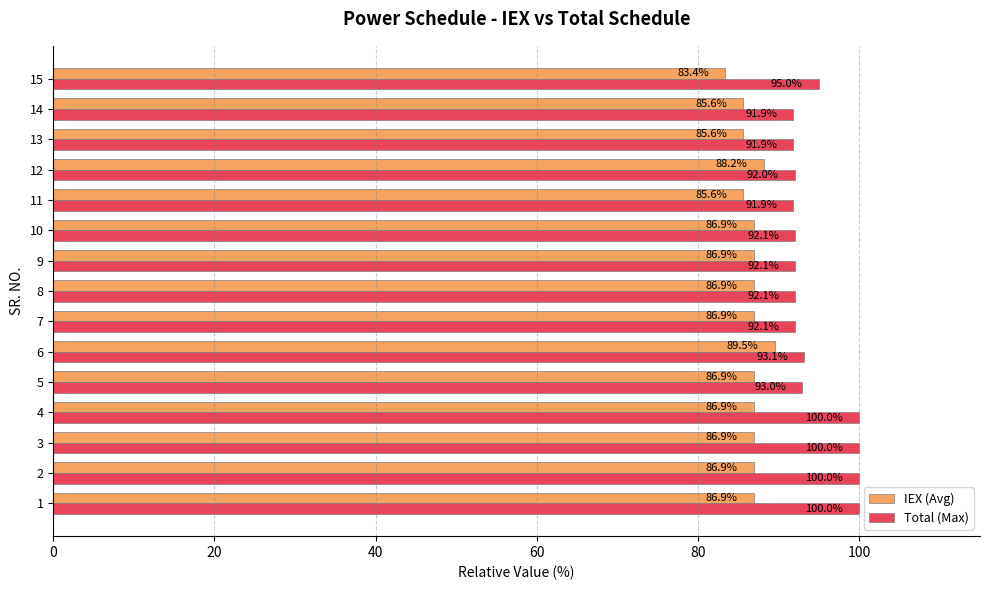

What are all the series names shown in the legend?

IEX (Avg), Total (Max)